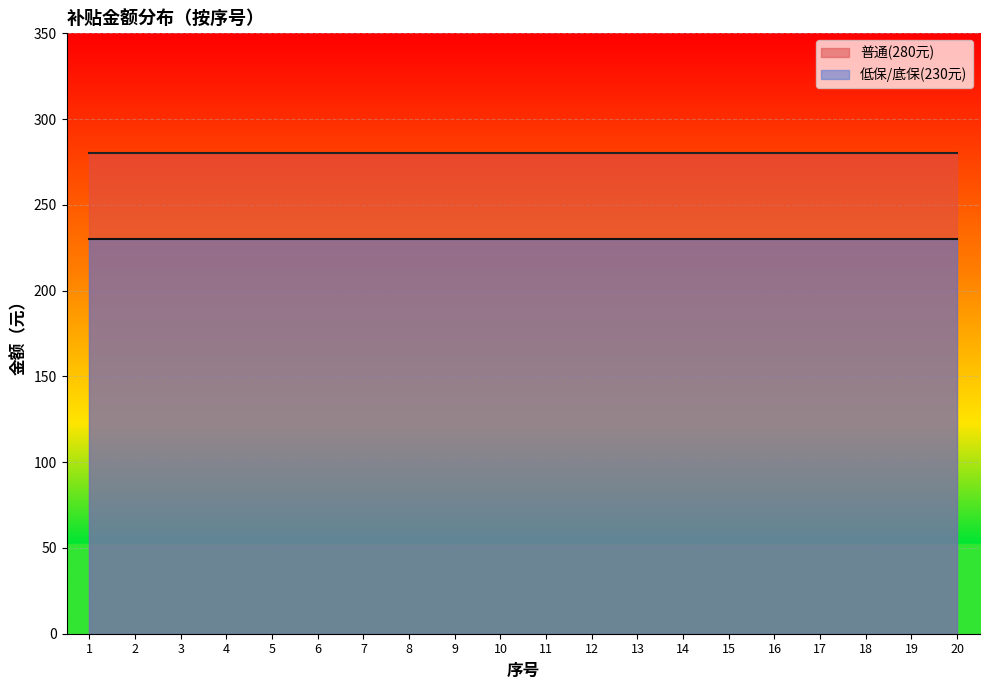

Rank the series at 1 from highest to lowest value.

普通(280元), 低保/底保(230元)